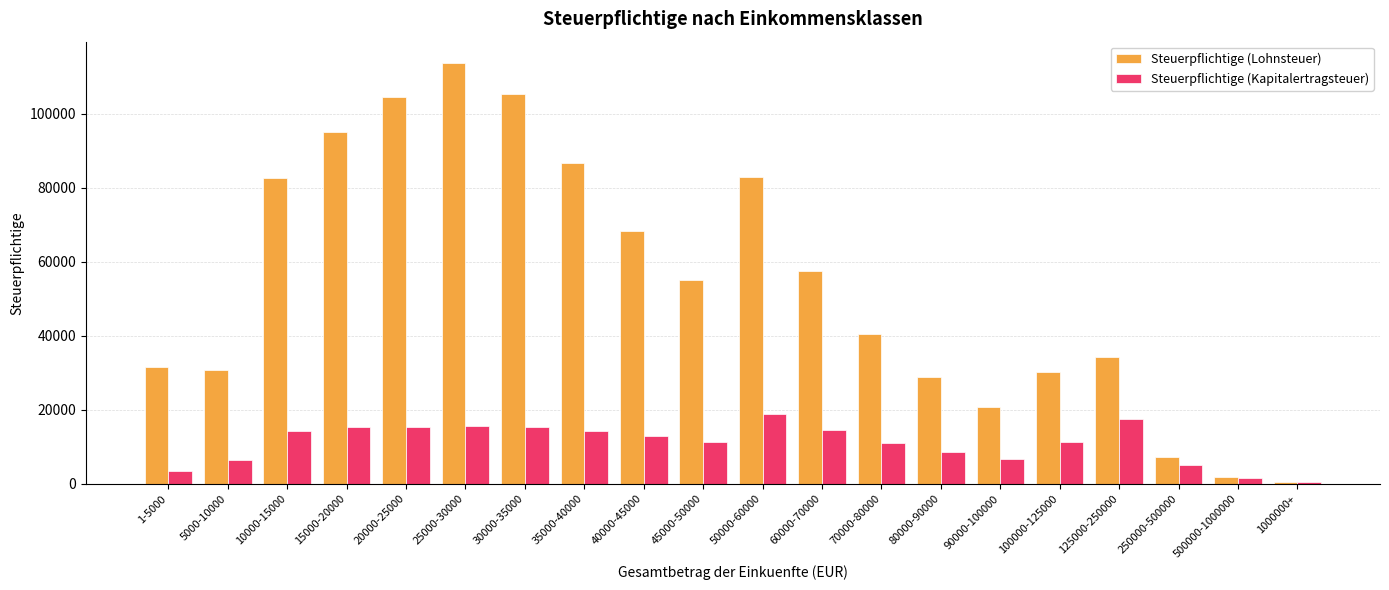

How many data points does each series have?

20